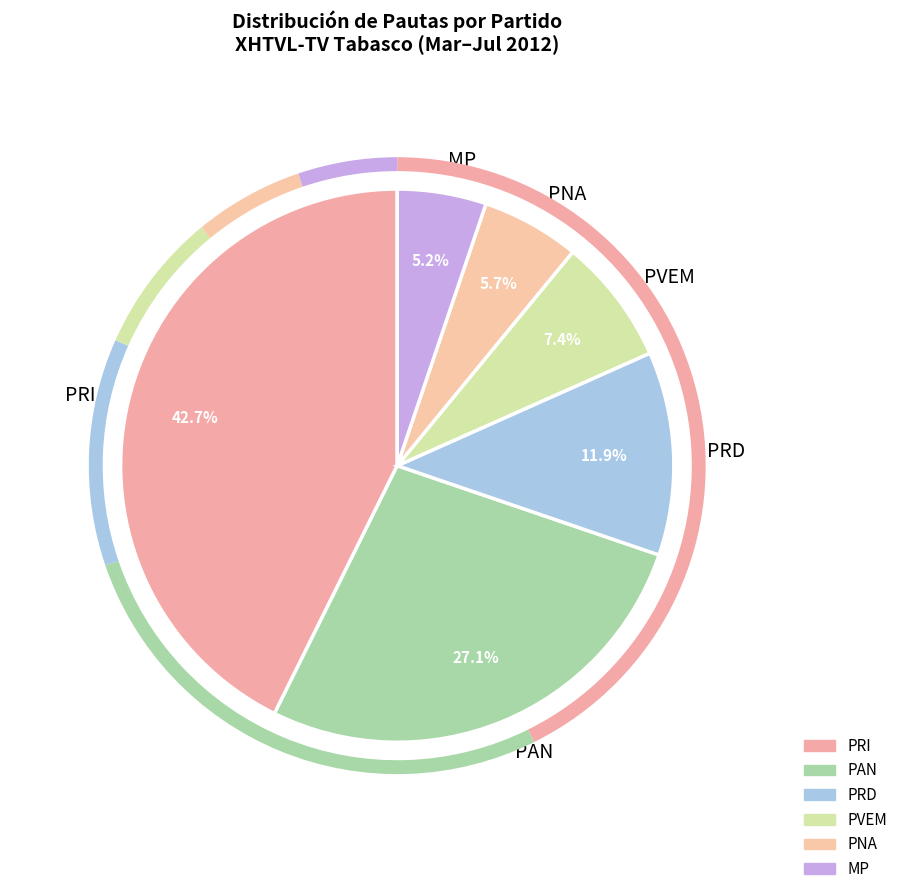

Which slice is the smallest?

MP